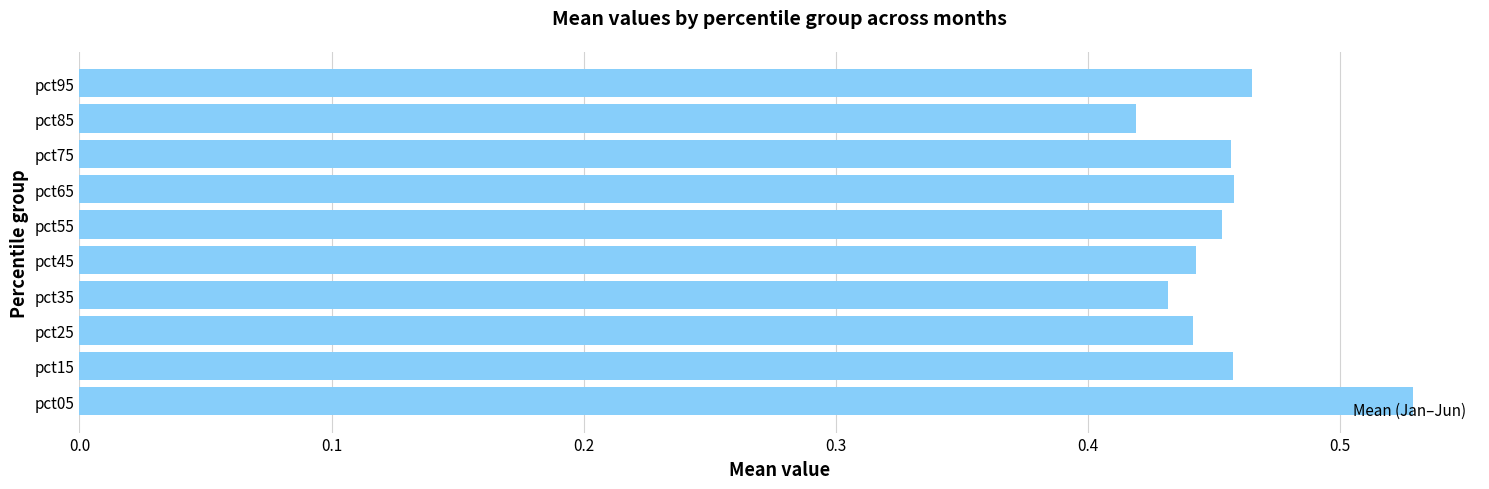

Which has a higher value, pct15 or pct85?

pct15